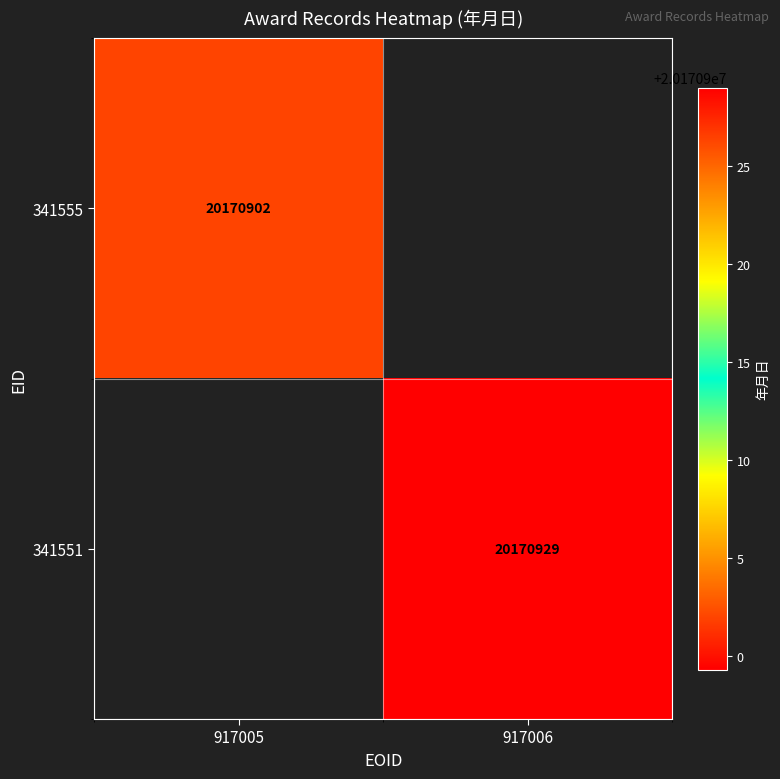

Is the value of 341551 at 917006 greater than the value of 341555 at 917005?

Yes